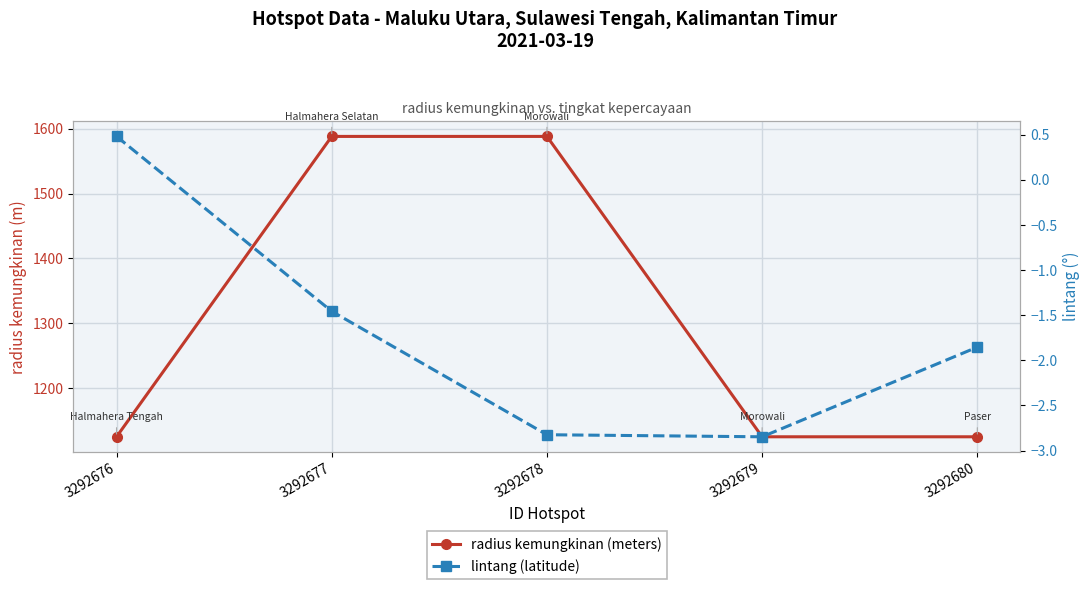

Which series has the widest spread of values?

radius kemungkinan (meters)